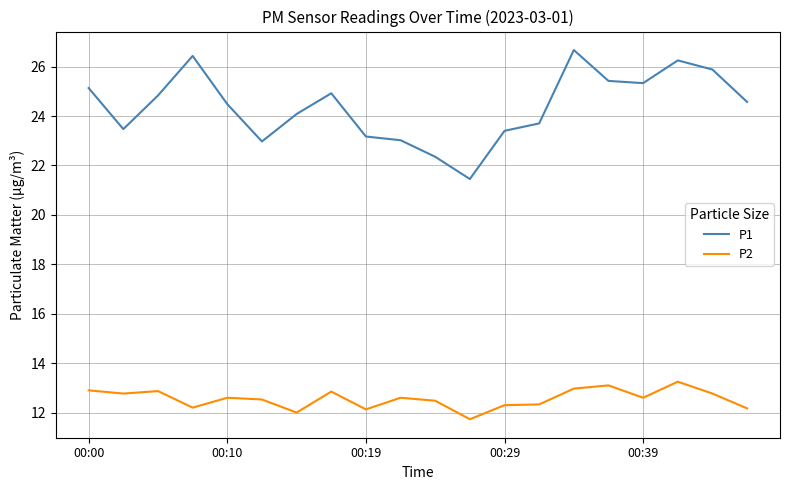

Which series has the largest range (max minus min)?

P1